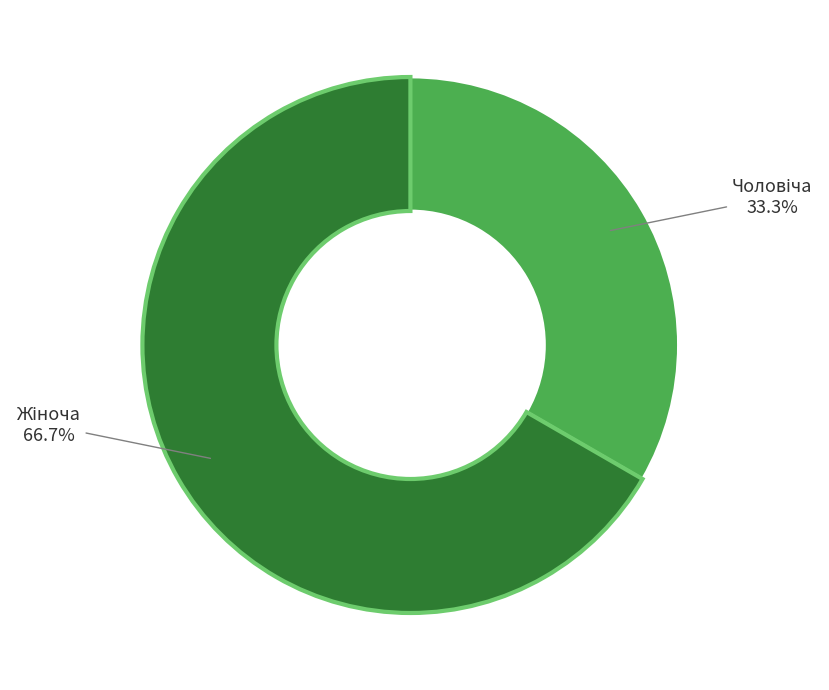

Is there any slice that represents more than half of the pie?

Yes